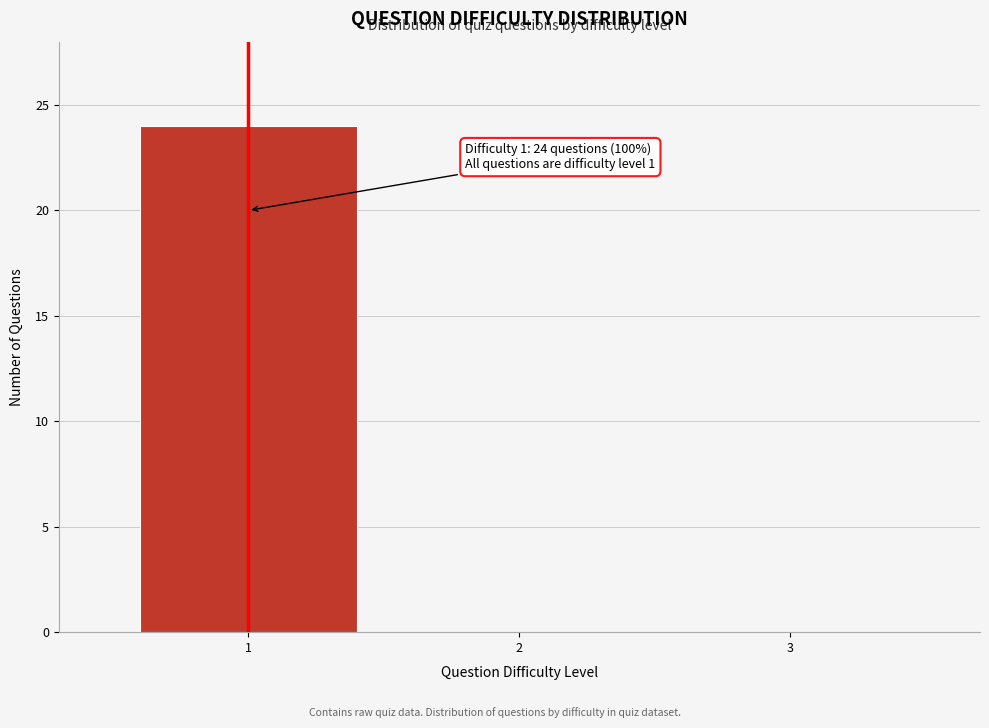

Reading left to right, list all the values displayed in this chart.

1=24	2=0	3=0